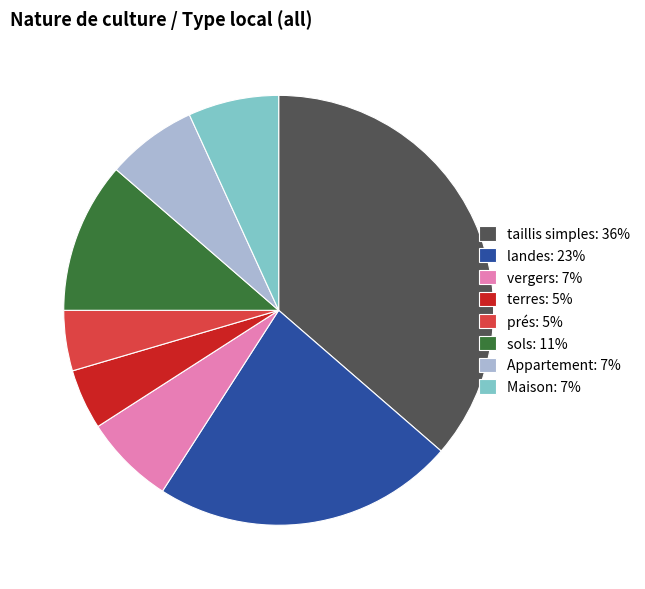

Do landes: 23% and vergers: 7% together represent more than half of the pie?

No